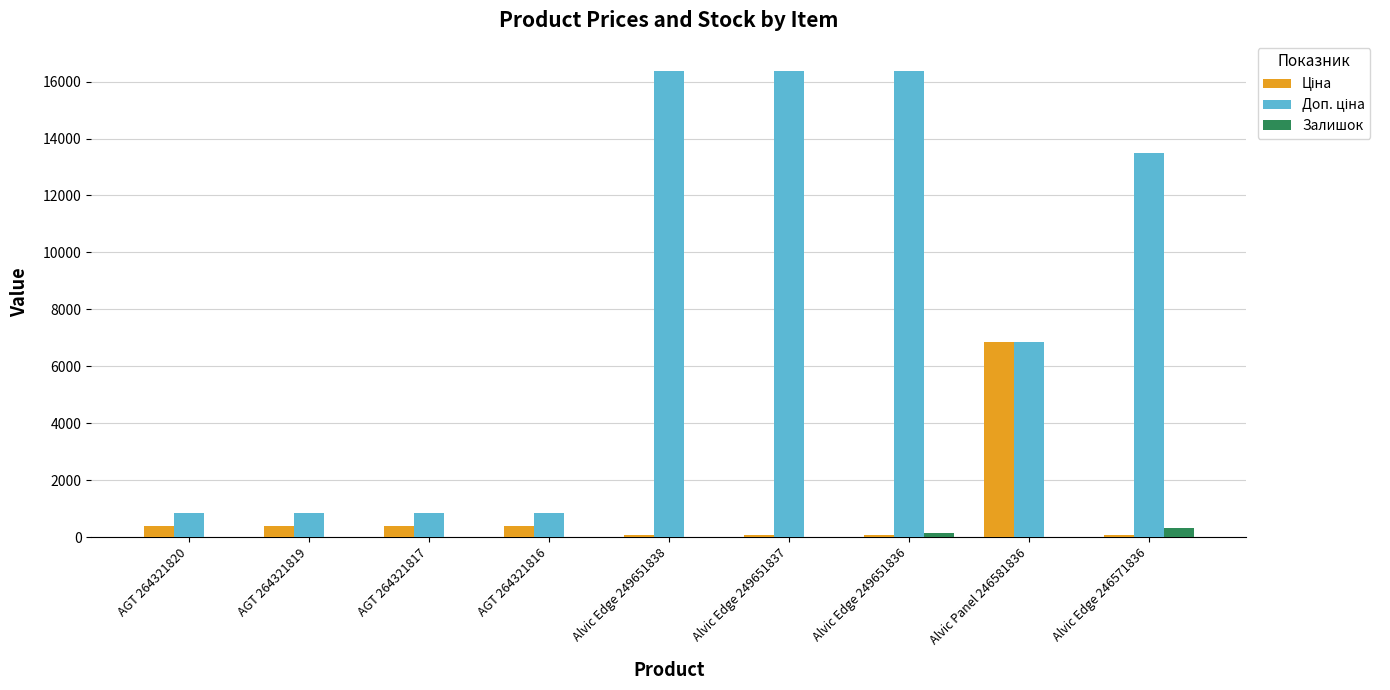

What is the greatest value displayed?

16366.5